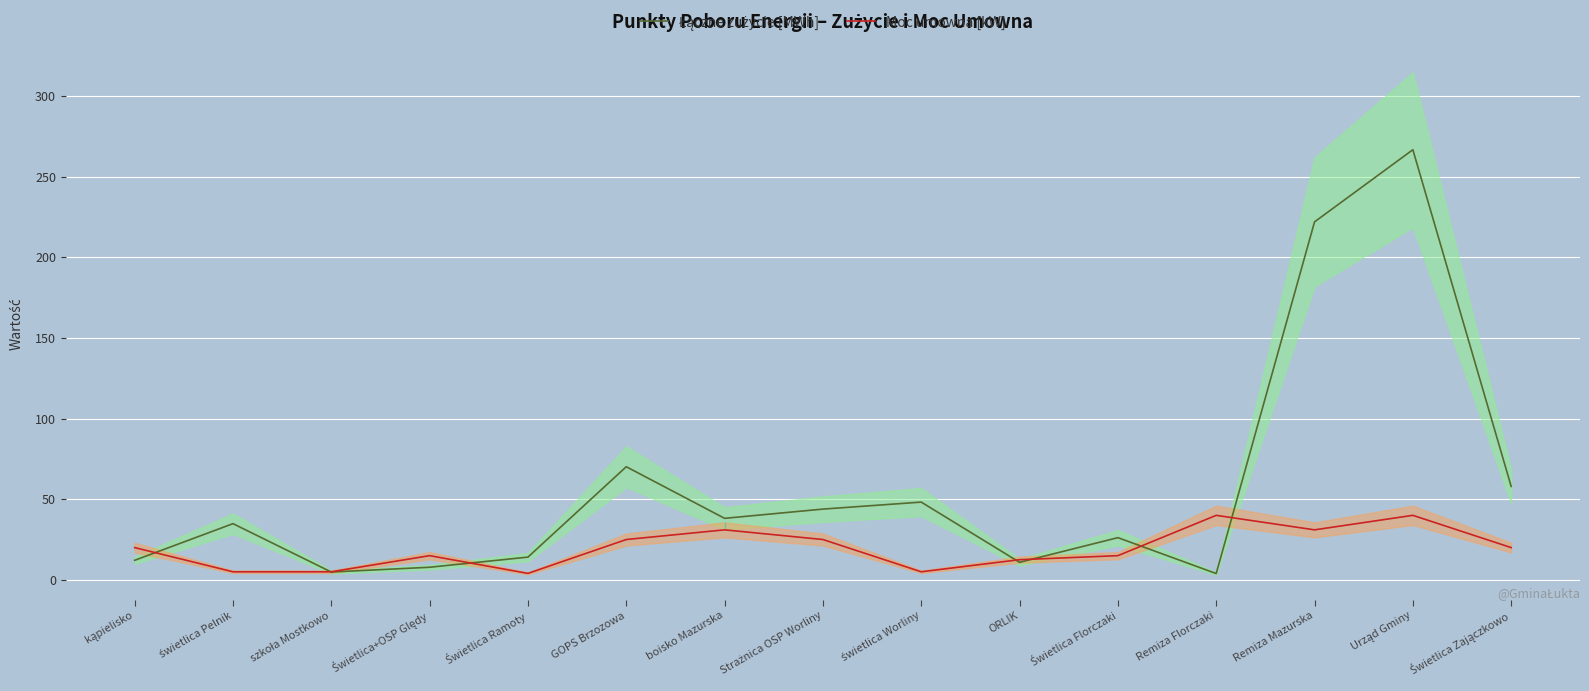

How many times do Łączne zużycie [MWh] and Moc umowna [kW] cross each other?

7